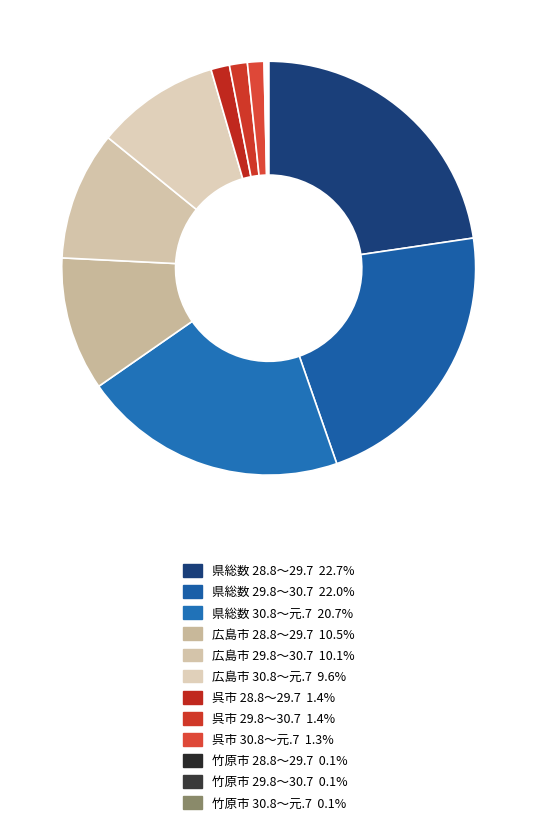

True or false: 呉市 29.8～30.7 accounts for 11% of the total.

False